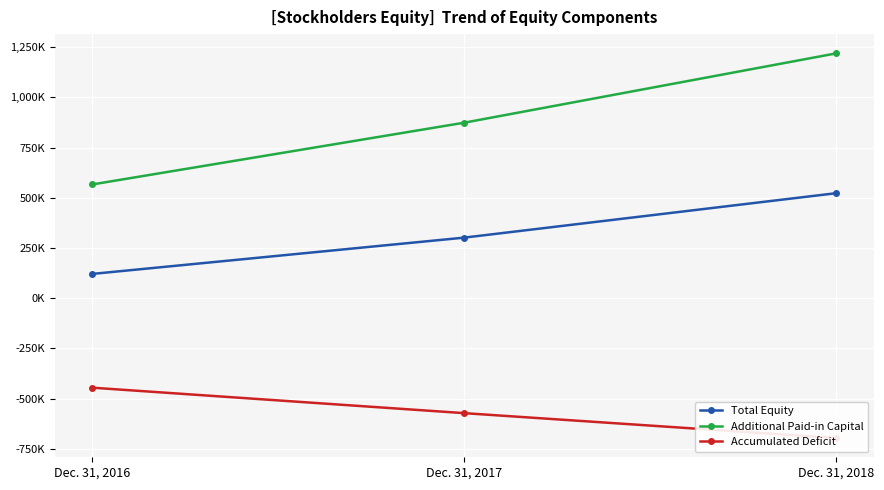

Which has a higher value, Dec. 31, 2017 or Dec. 31, 2018?

Dec. 31, 2018